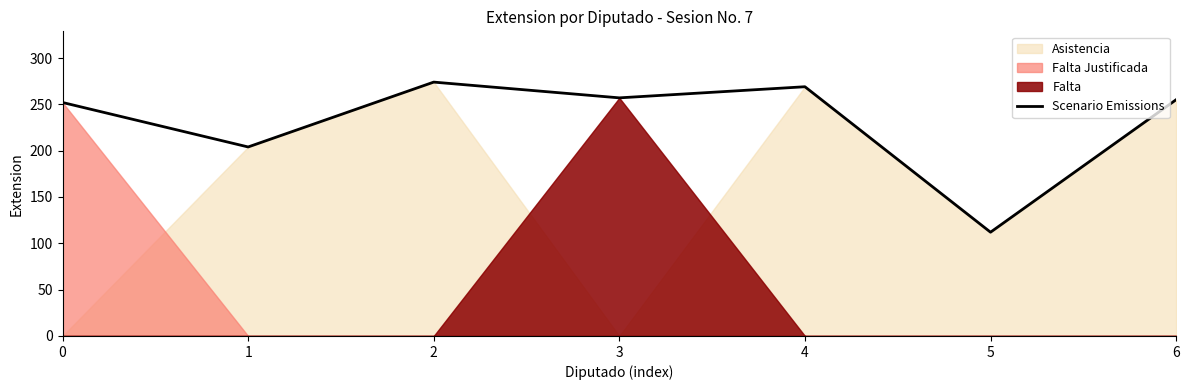

What is the change in value from 2 to 4?

-5